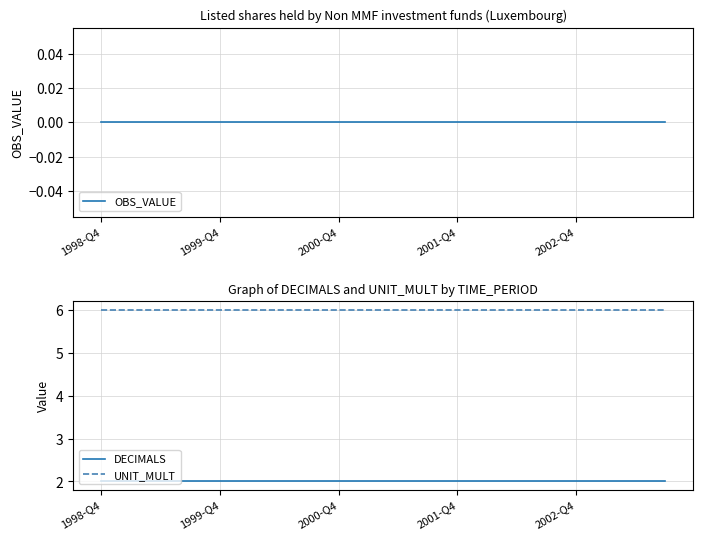

List the series in order of their peak value, lowest first.

OBS_VALUE, DECIMALS, UNIT_MULT